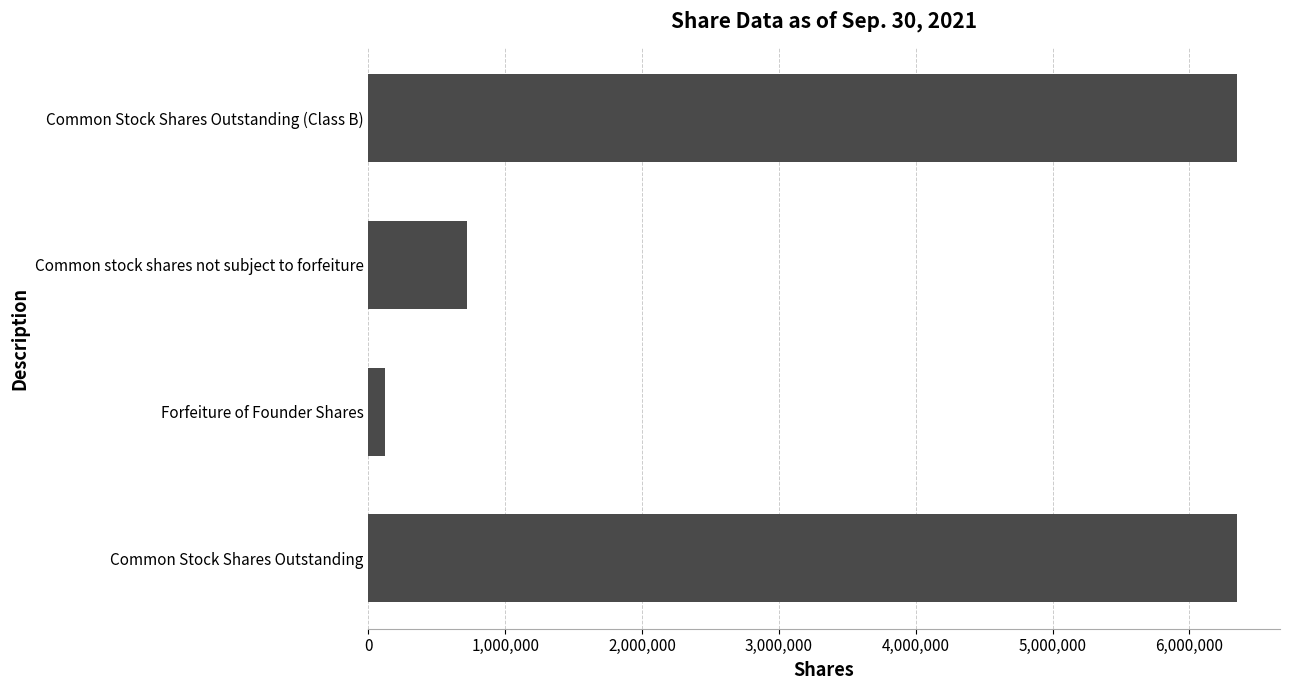

What is the greatest value displayed?

6344150